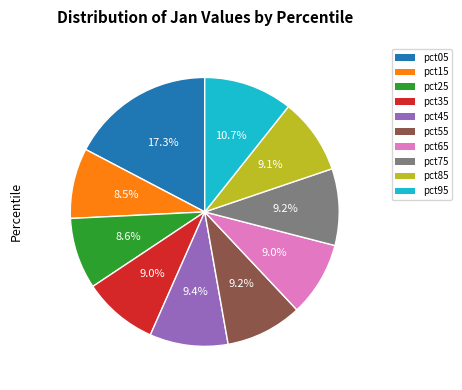

Is the sum of pct05 and pct55 greater than half?

No